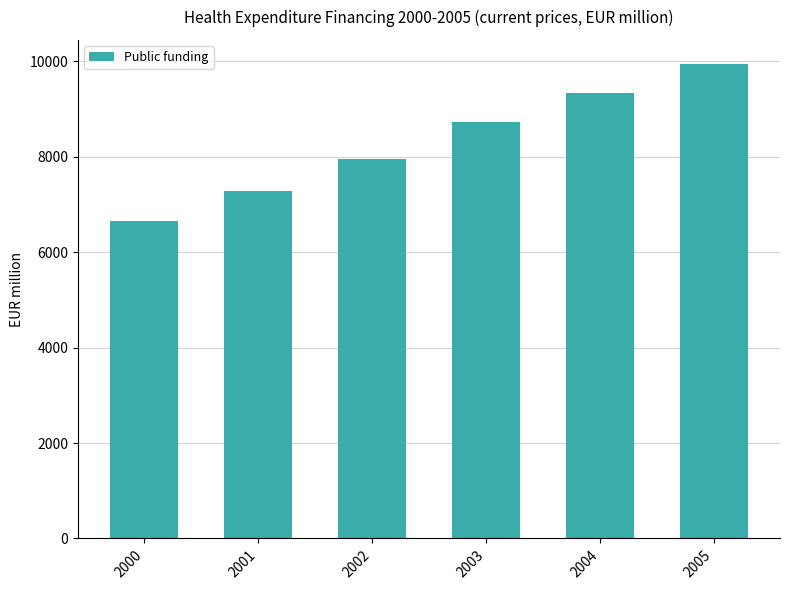

What is the ratio of the value at 2003 to the value at 2001?

1.2